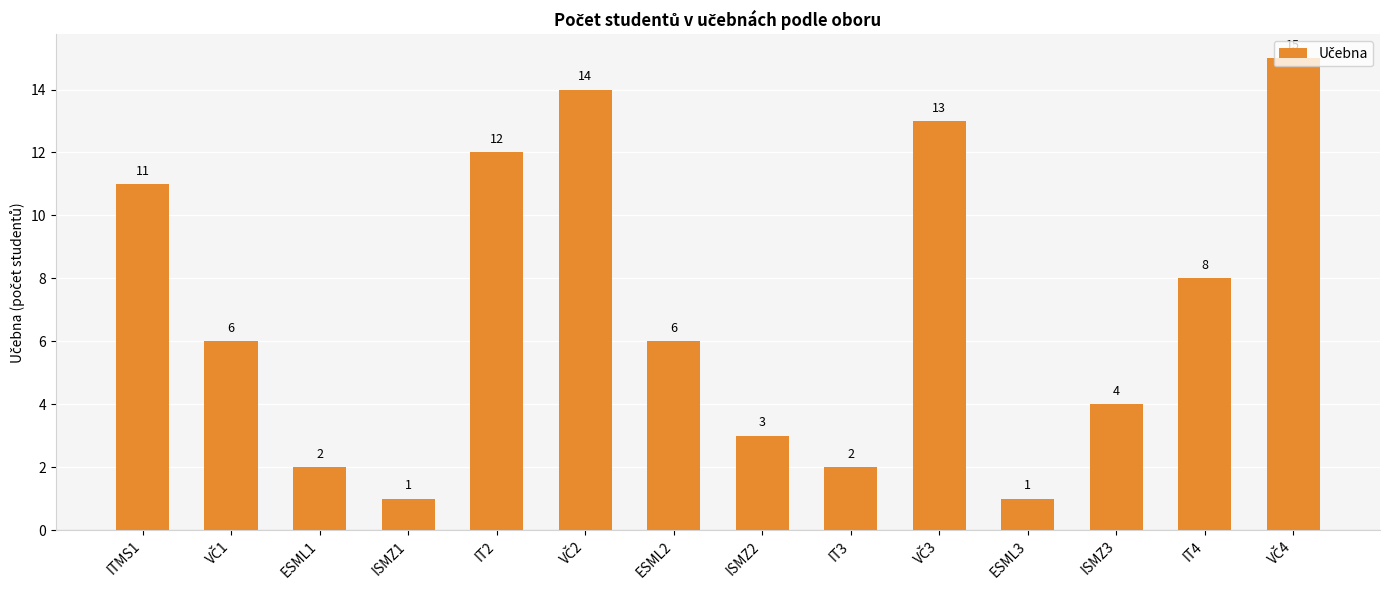

The value at ITMS1 is 16. True or false?

False